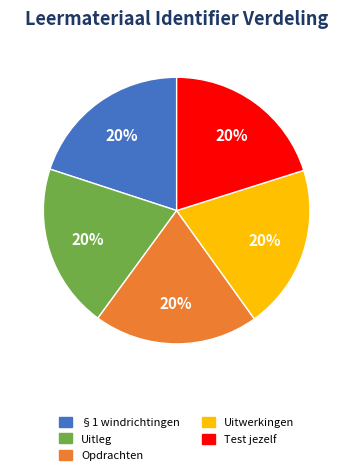

Count the number of slices in the pie.

5